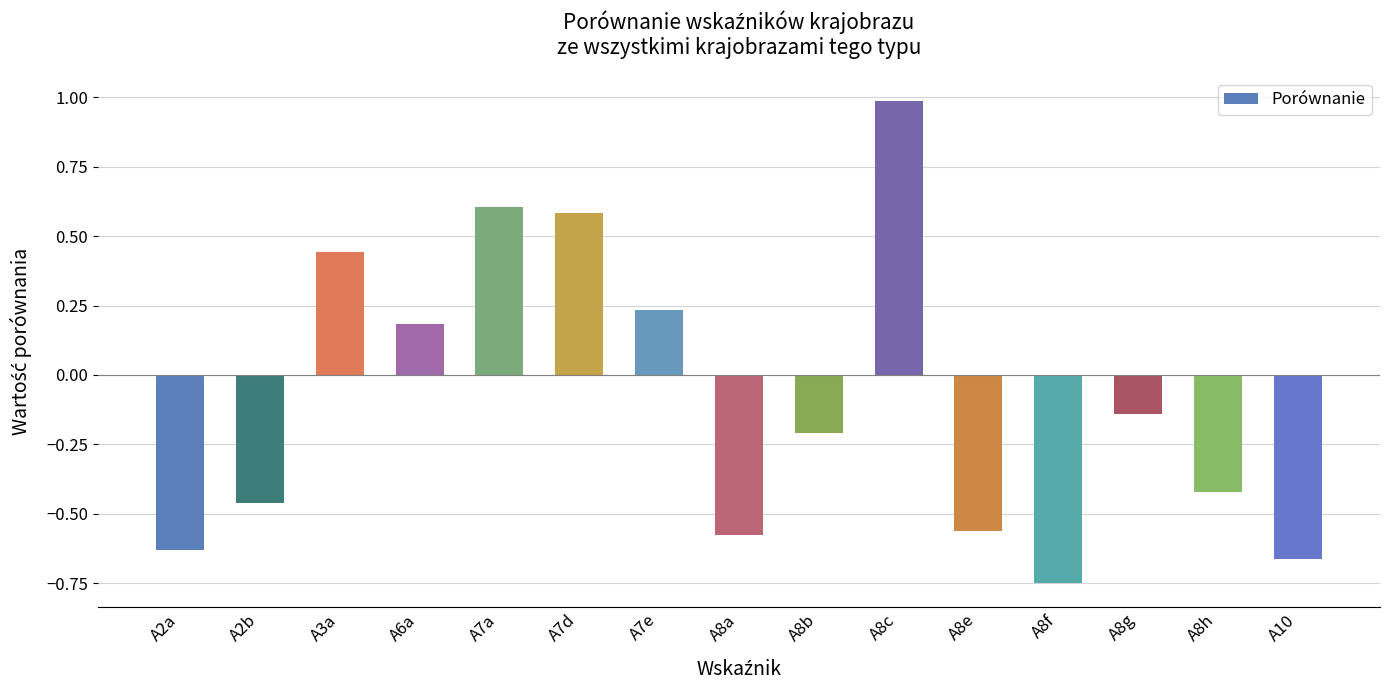

What is the difference between the maximum and minimum values?

1.7